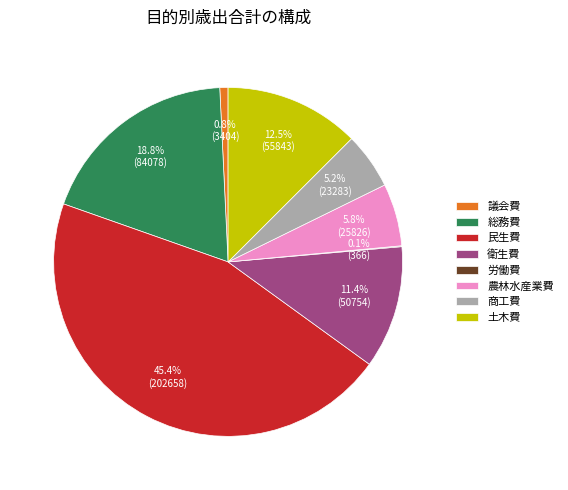

Between 民生費 and 商工費, which is larger?

民生費